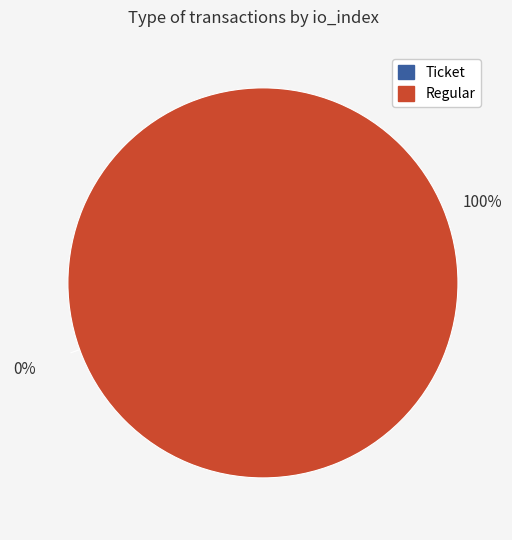

How many slices are in this pie chart?

2